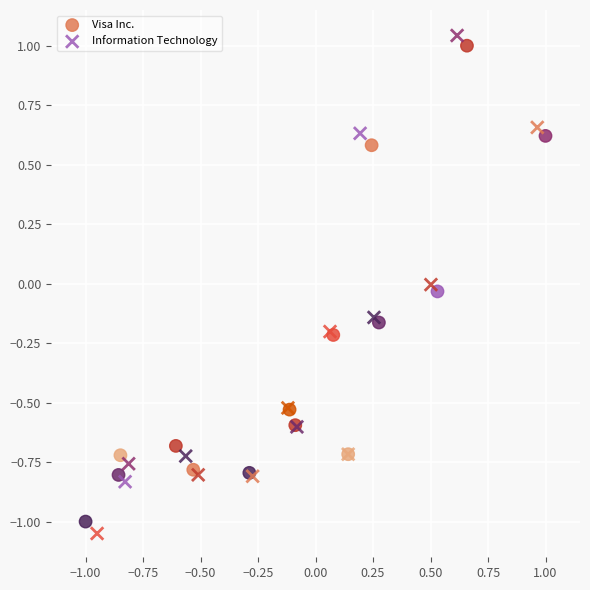

Which series reaches the minimum Y coordinate?

Information Technology